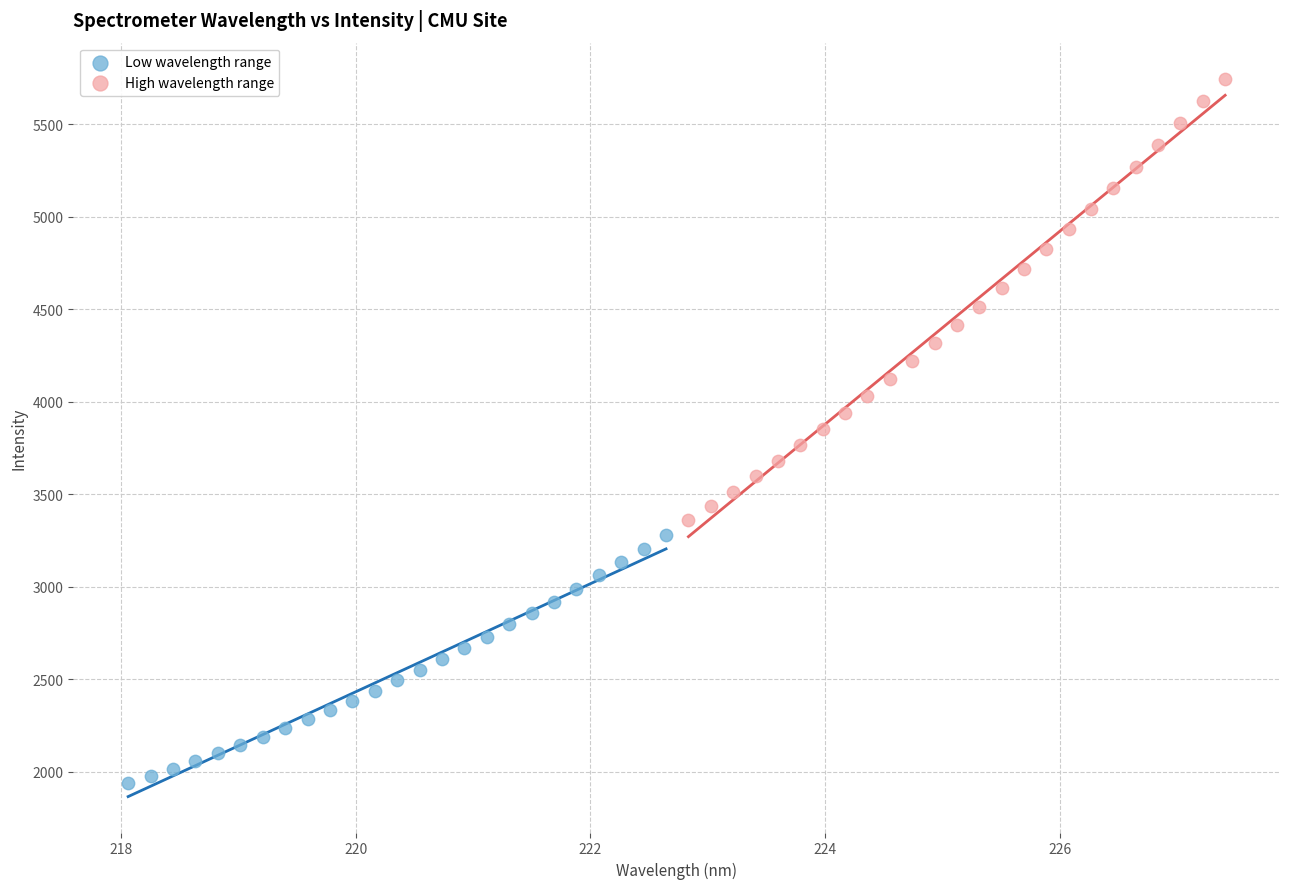

What are all the series names shown in the legend?

Low wavelength range, High wavelength range